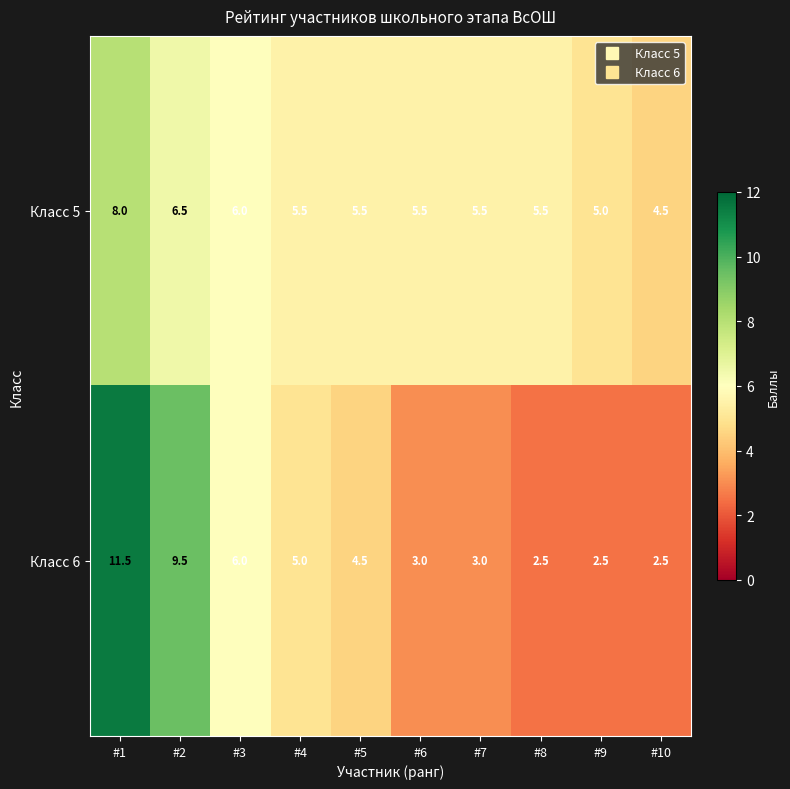

Between #2 and #9, which series saw the biggest shift?

Класс 6